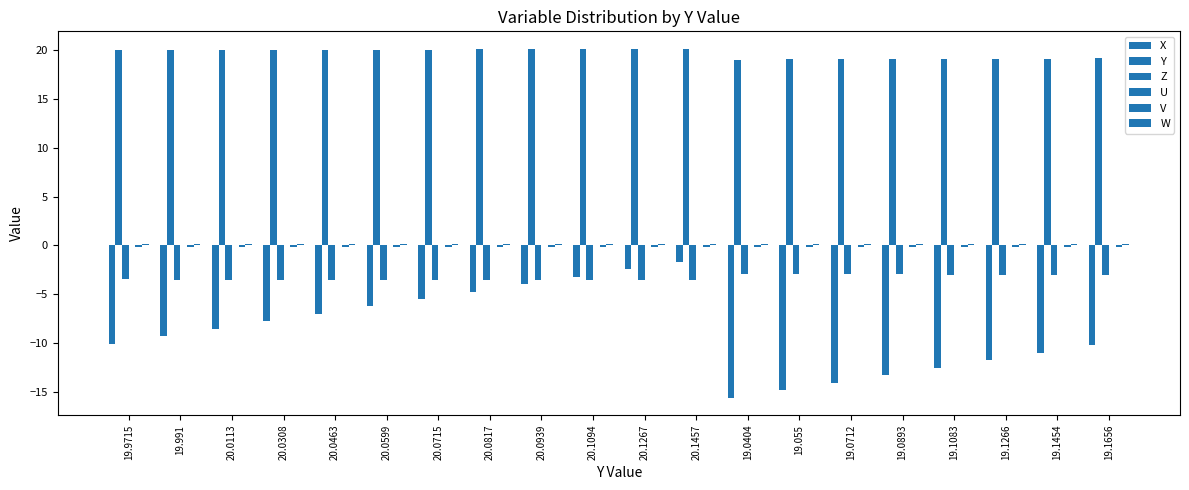

What is the difference between the maximum and second lowest values in the Y series?

1.1